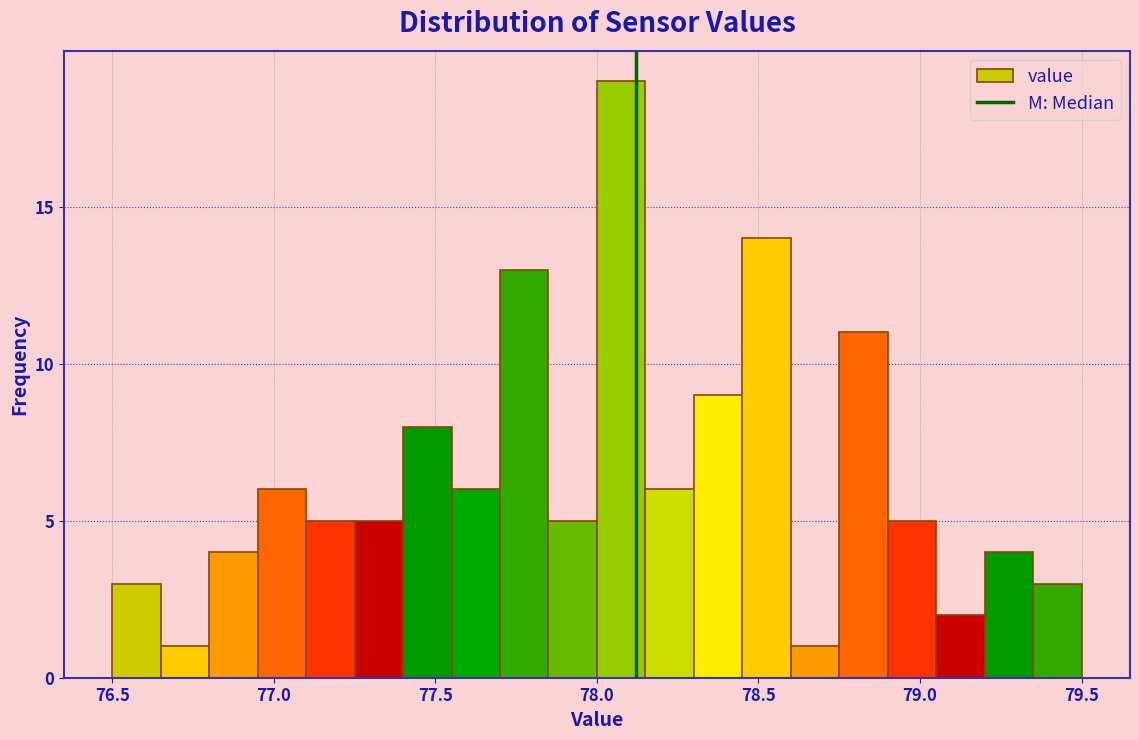

Read against the x-axis, roughly where is the centre of the tallest bar?

78.10